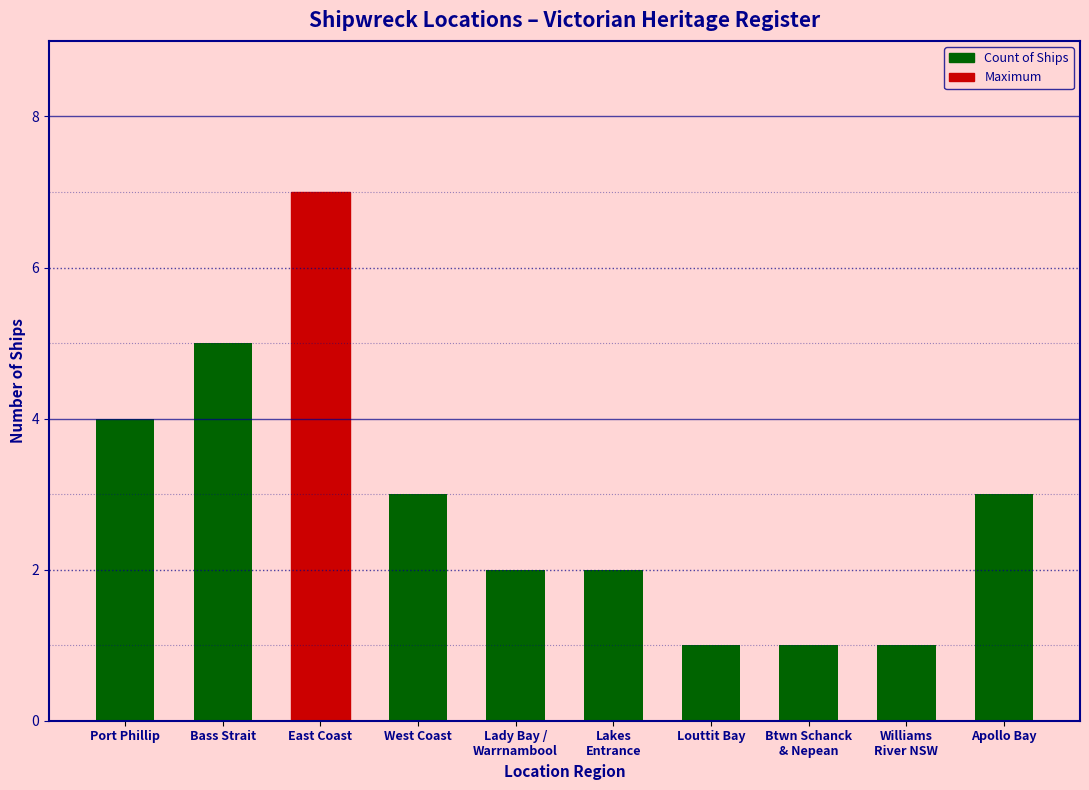

What is the ratio of the value at West Coast to the value at Apollo Bay?

1.0